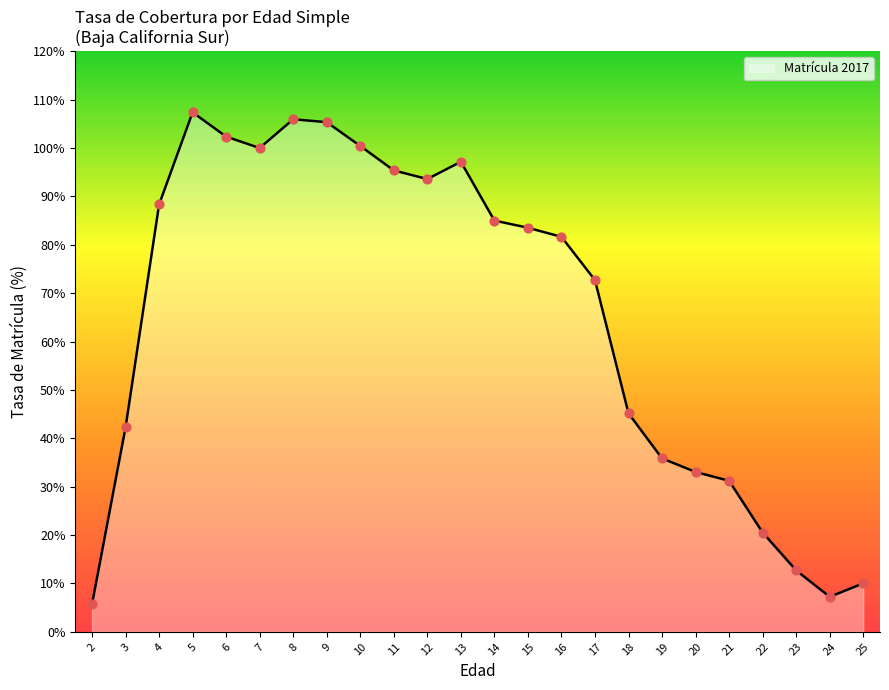

Which has a higher value, 19 or 2?

19